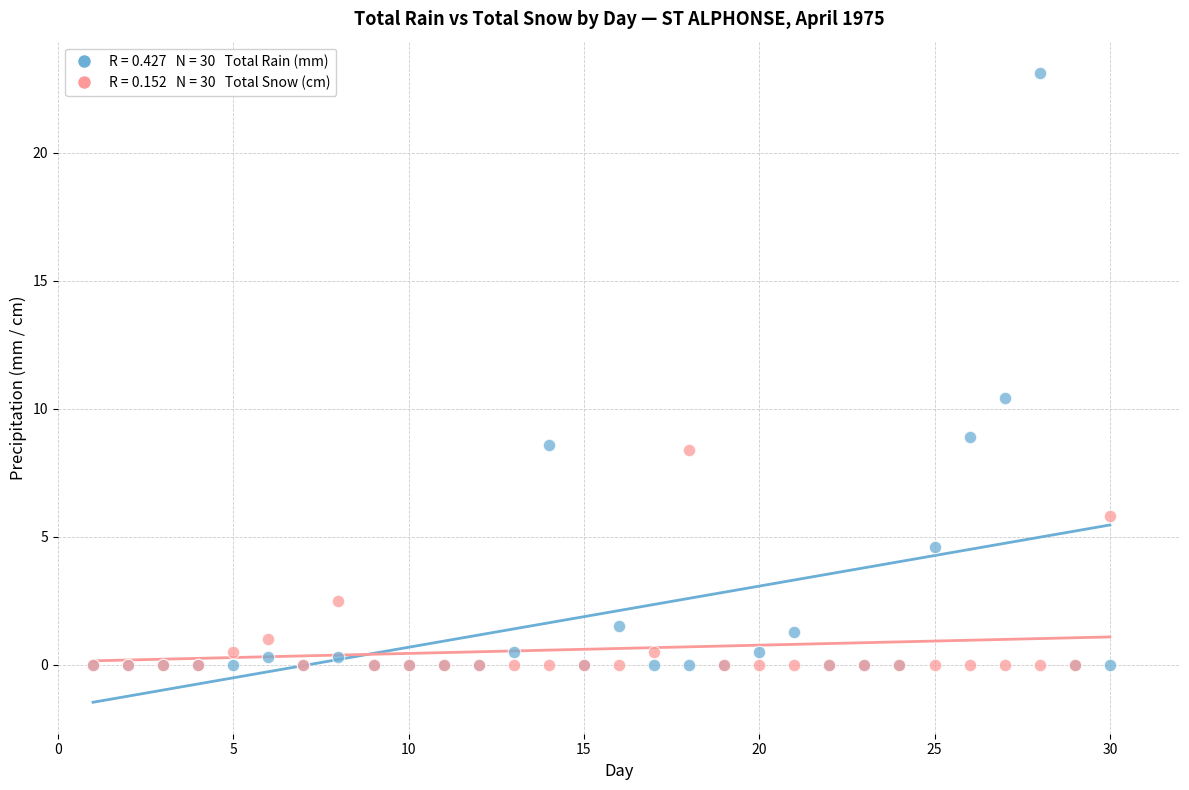

Across all series, what Y value is closest to 11?

10.4